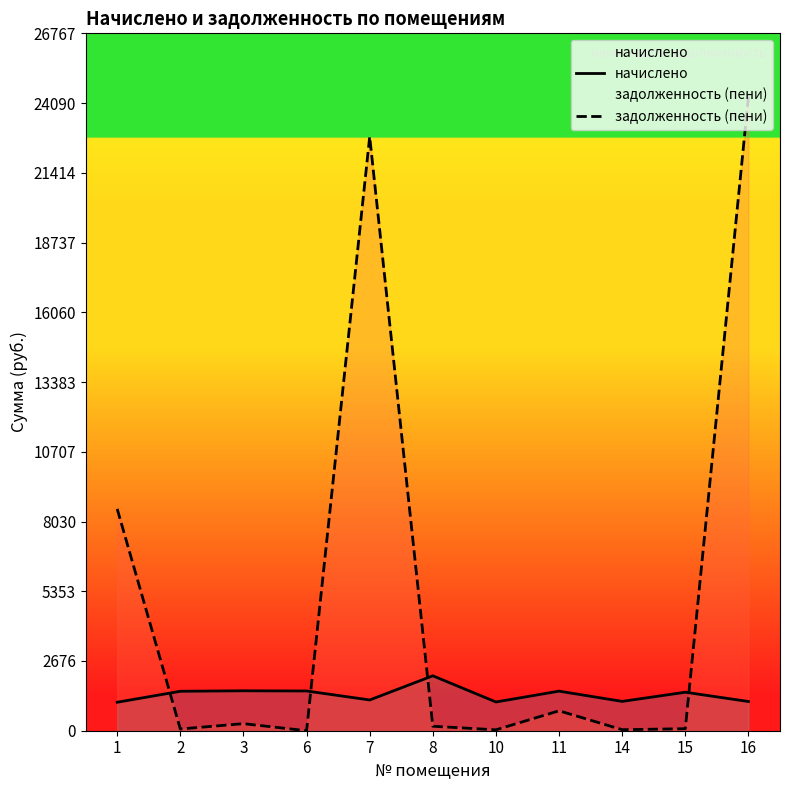

How many data points does each series have?

11